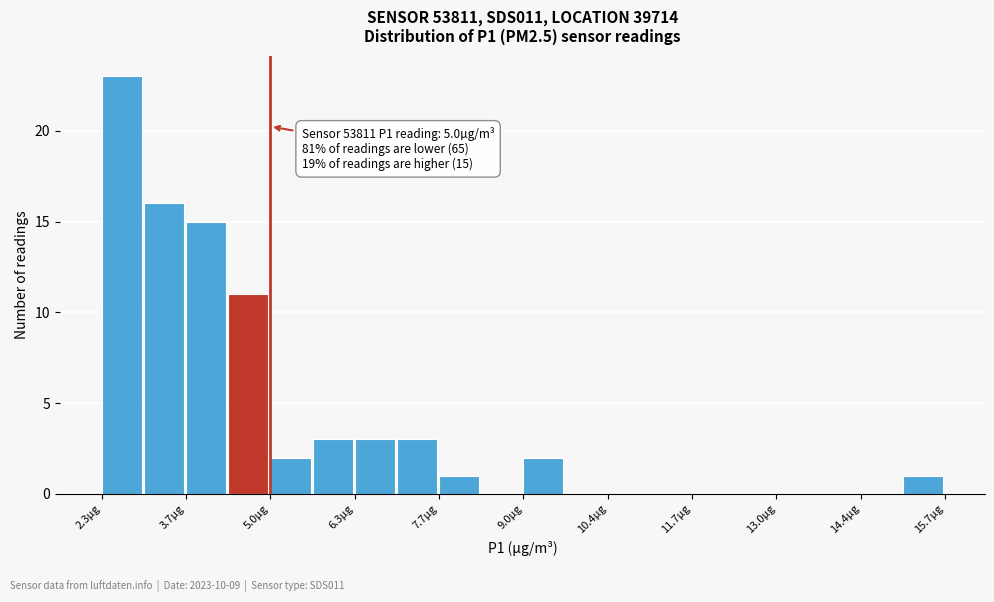

Read against the x-axis, roughly where is the centre of the tallest bar?

2.6